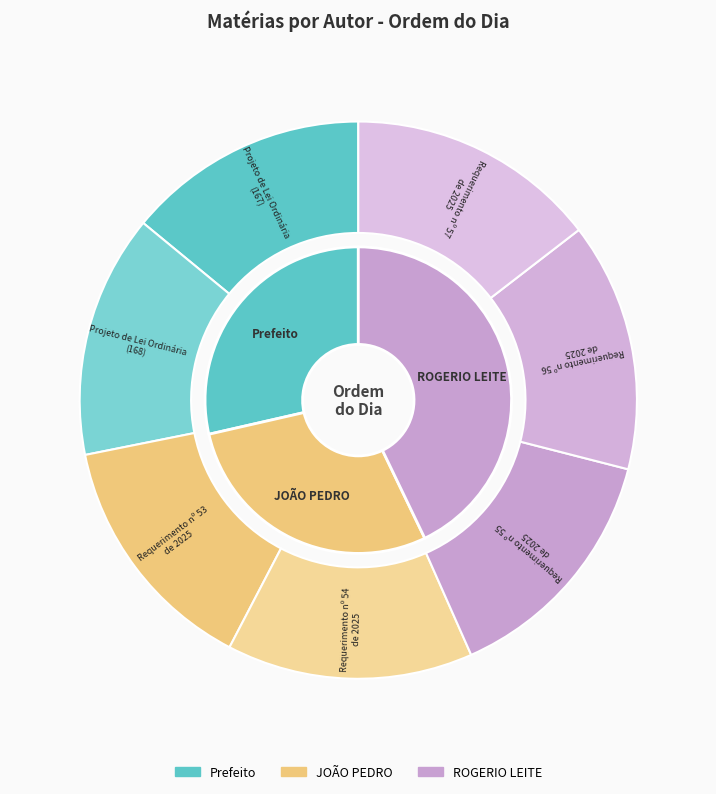

To the nearest percent, what is the combined percentage of Requerimento nº 57
de 2025 and Requerimento nº 55
de 2025?

29%